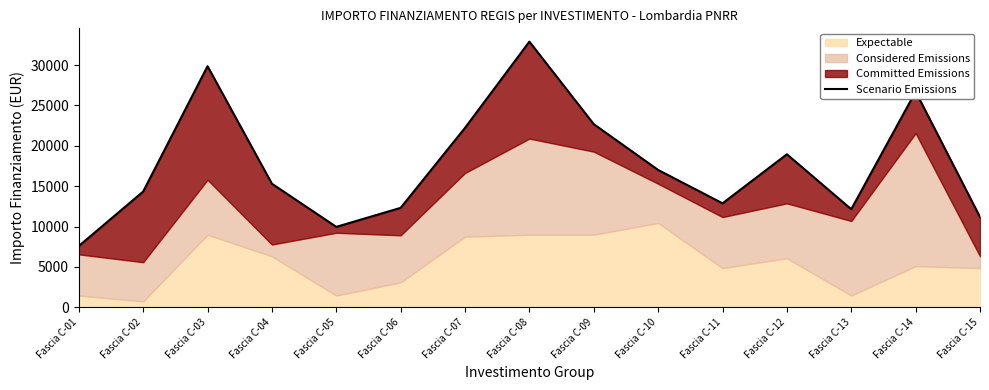

Which category has the highest value across all series?

Fascia C-08